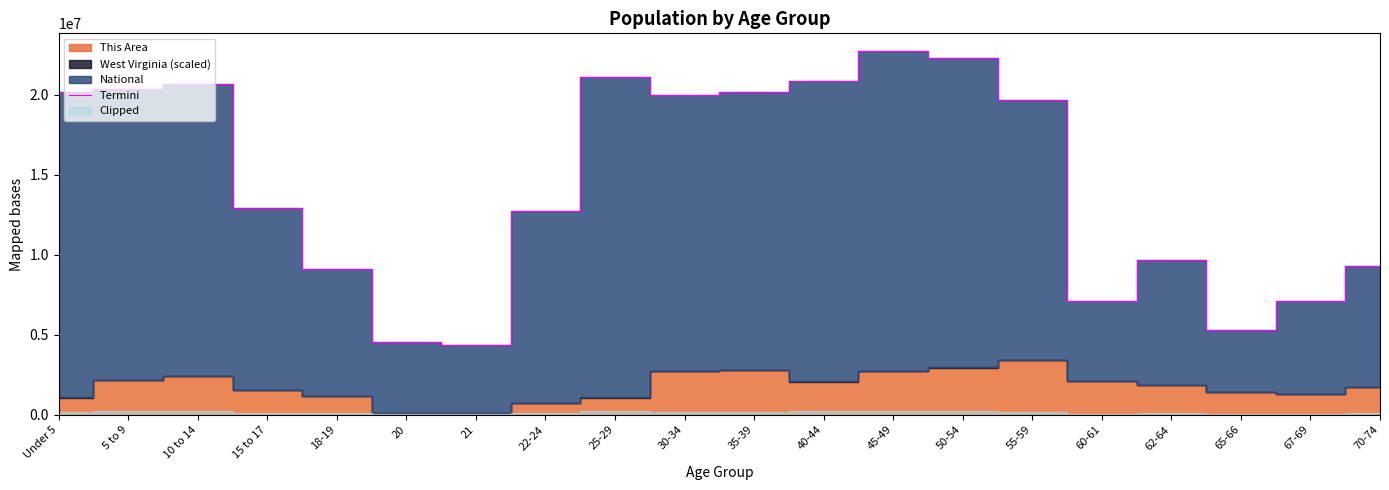

How many data points are above 19664805?

9